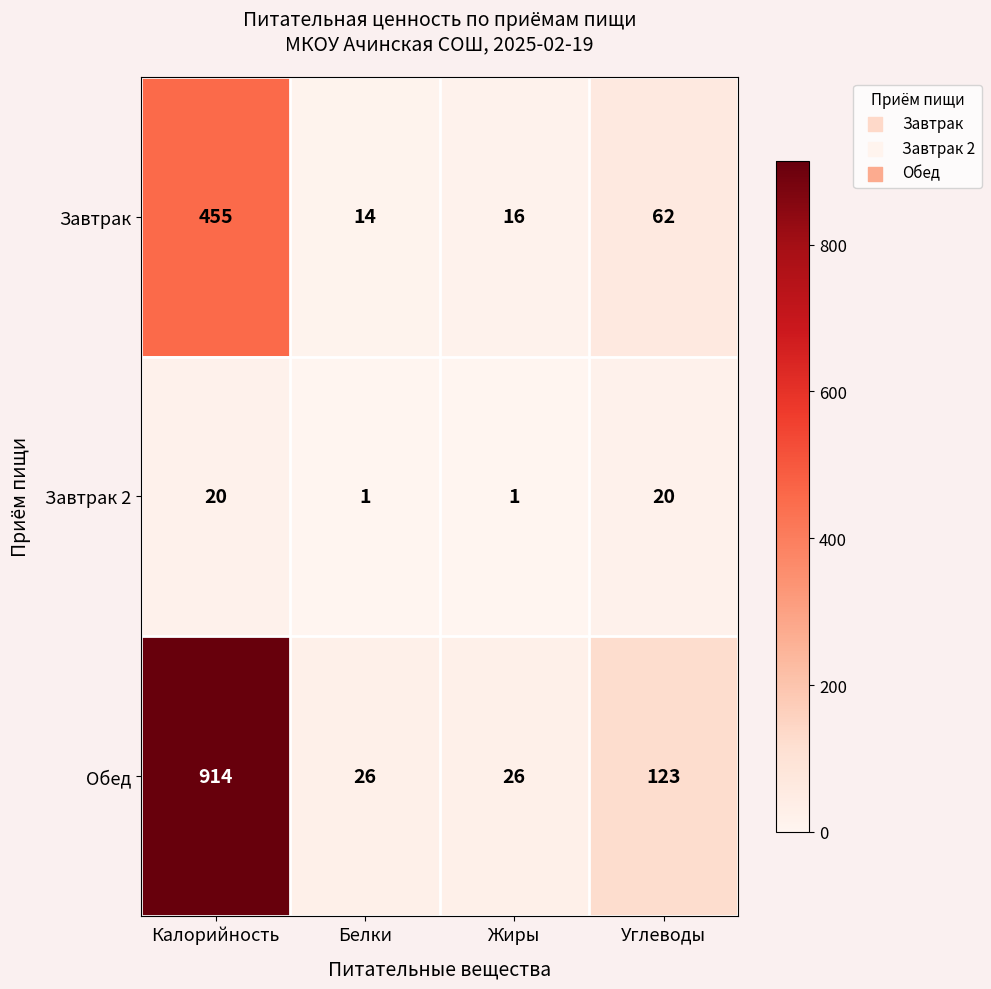

At how many categories does at least one series exceed 892?

1